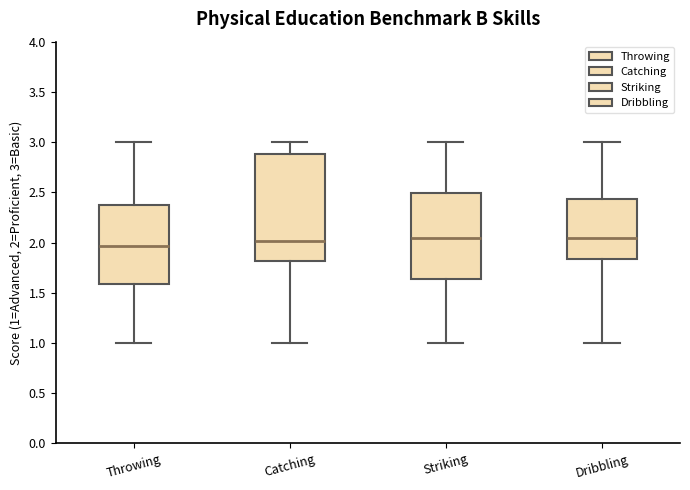

Comparing the boxes themselves (not the whiskers), which one is the tallest?

Catching